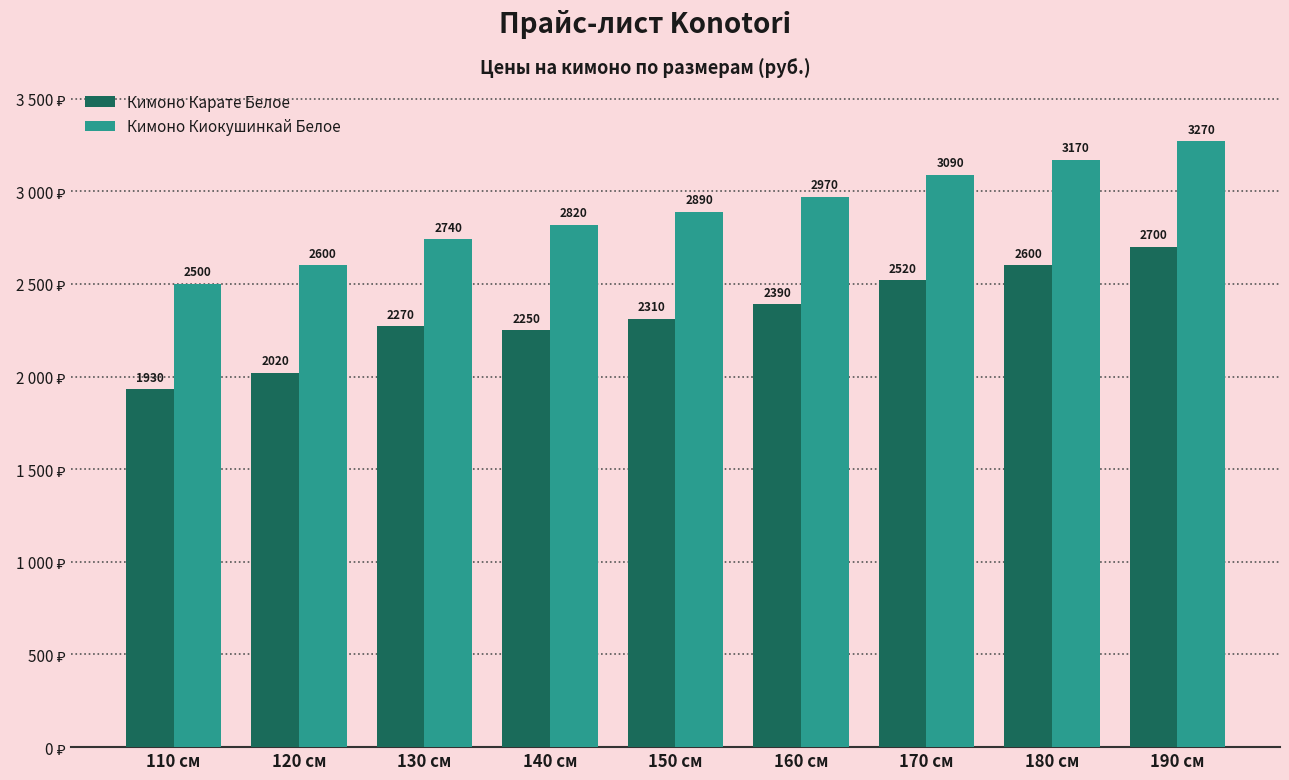

Rank the categories by Кимоно Карате Белое value from highest to lowest.

190 см, 180 см, 170 см, 160 см, 150 см, 130 см, 140 см, 120 см, 110 см